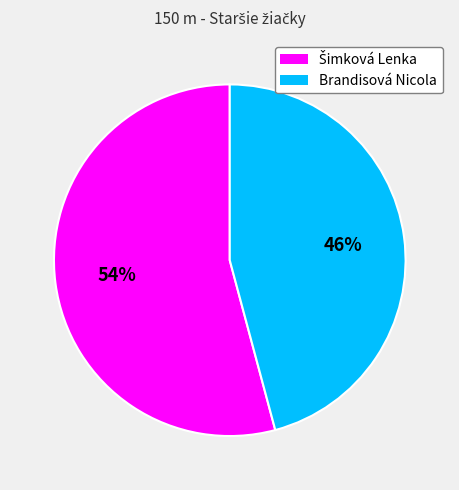

Count the number of slices in the pie.

2